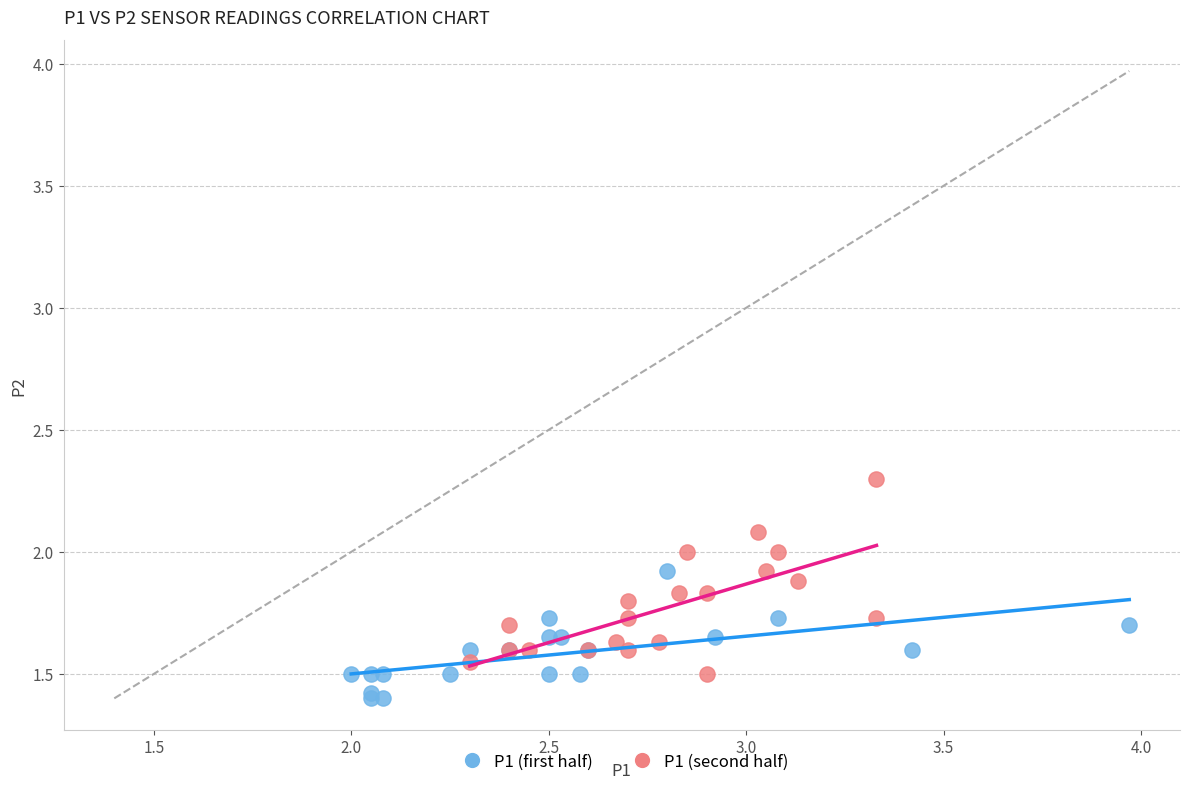

Which series reaches the maximum Y coordinate?

P1 (second half)